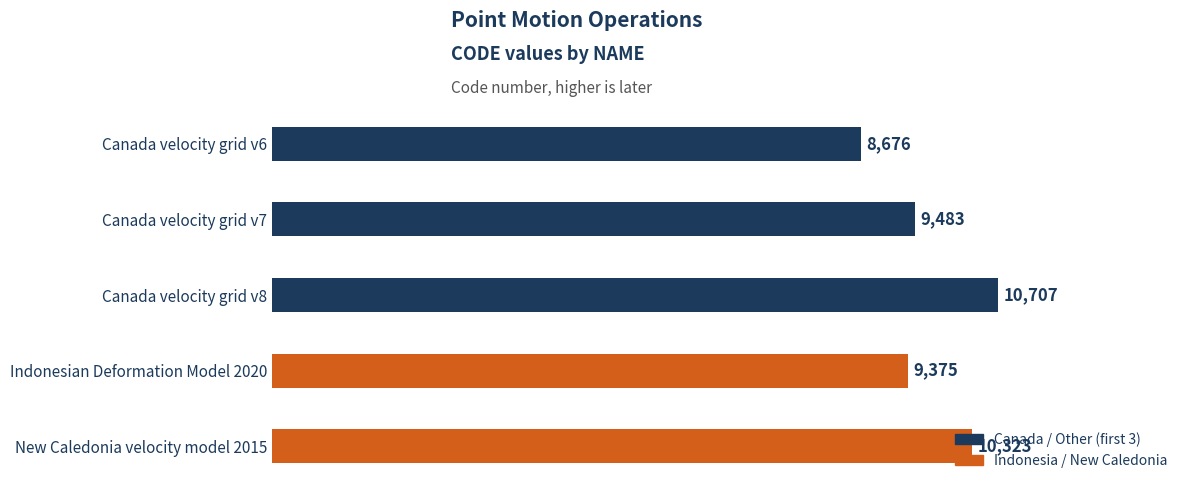

Is it true that the value at Indonesian Deformation Model 2020 is 14471?

False